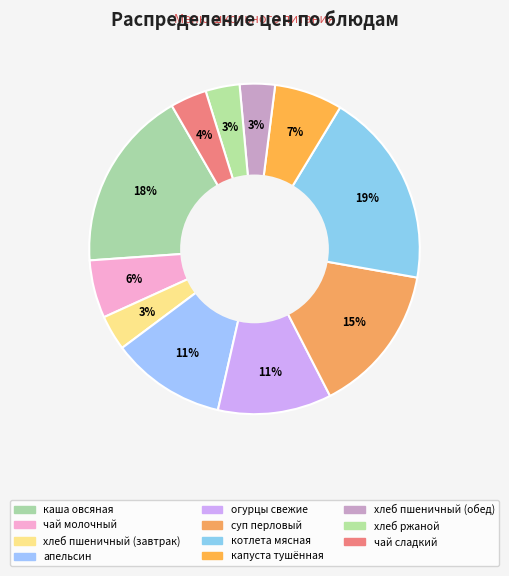

Is it true that хлеб пшеничный (завтрак) is 1% of the pie?

False